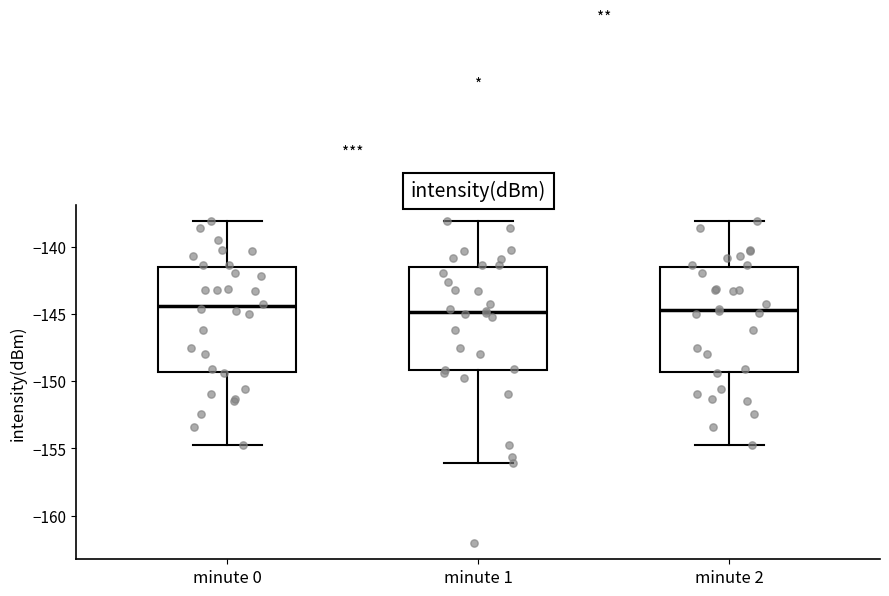

Reading left to right, read every box against the y-axis: the position of its median line, the range the box covers, and the ends of its whiskers. The values are not printed on the chart, so give them approximately, as read against the axis.

minute 0: median -144.5, box -149.5 to -141.5, whiskers -155.0 to -138.0
minute 1: median -145.0, box -149.0 to -141.5, whiskers -156.0 to -138.0
minute 2: median -144.5, box -149.5 to -141.5, whiskers -155.0 to -138.0